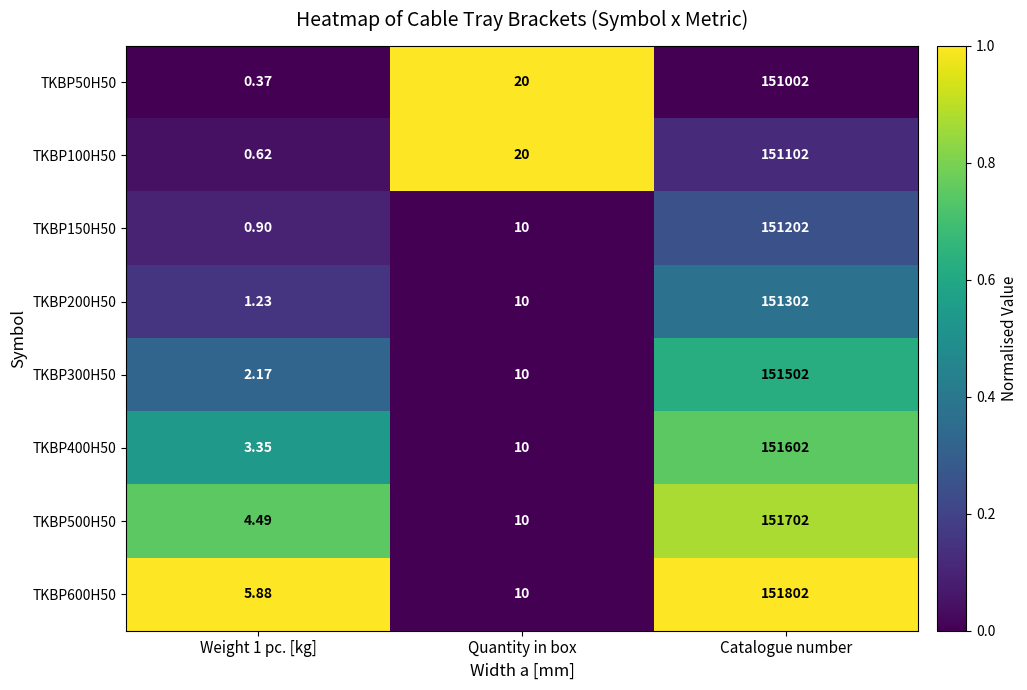

Where is TKBP300H50 nearest to the value 75752?

Quantity in box